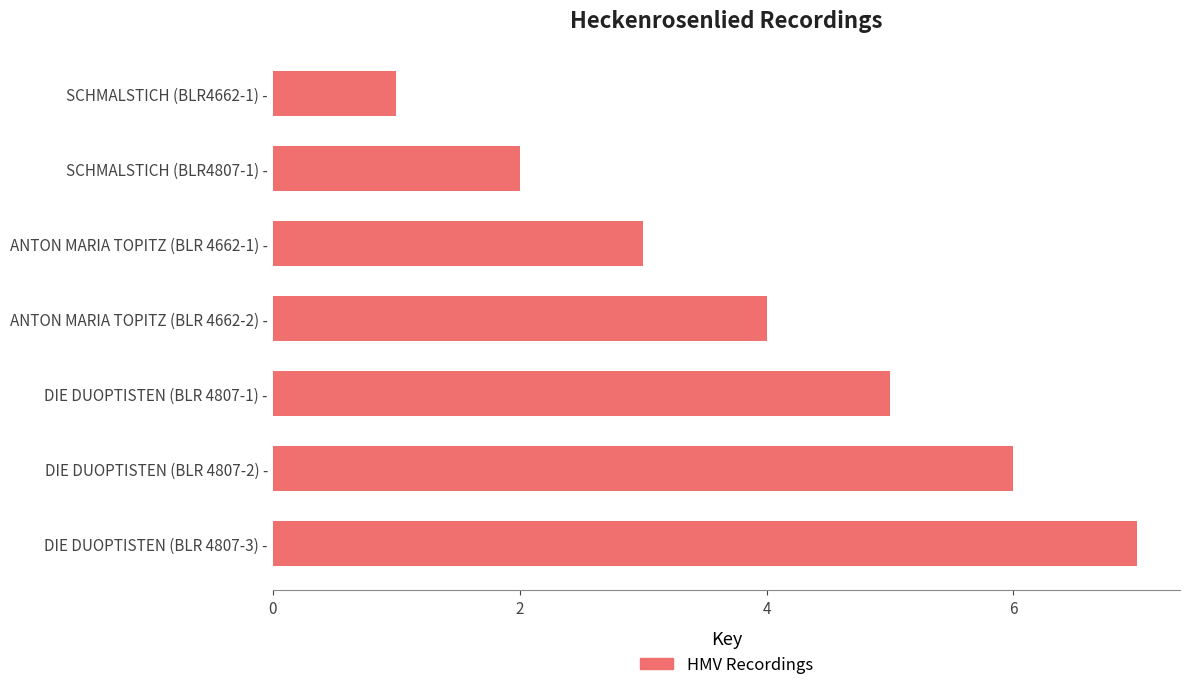

The value at DIE DUOPTISTEN (BLR 4807-1) - is 8. True or false?

False